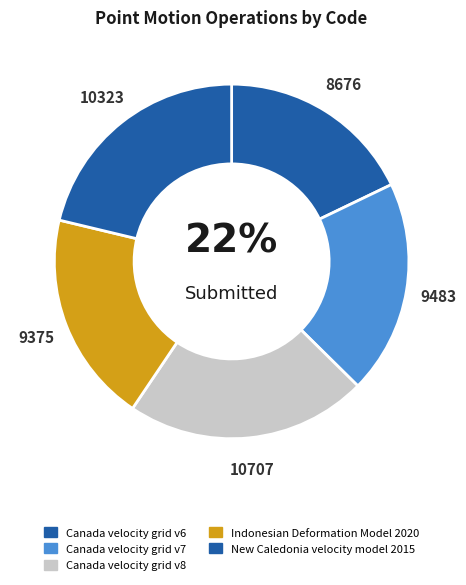

How many segments does this pie chart have?

5